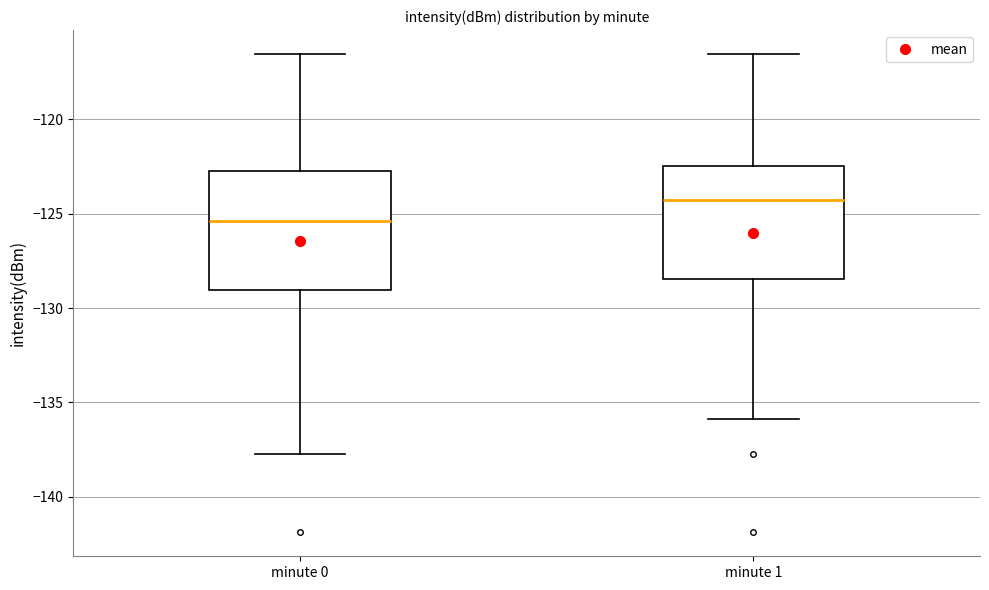

Reading left to right, read every box against the y-axis: the position of its median line, the range the box covers, and the ends of its whiskers. The values are not printed on the chart, so give them approximately, as read against the axis.

minute 0: median -125.5, box -129.0 to -122.5, whiskers -137.5 to -116.5
minute 1: median -124.5, box -128.5 to -122.5, whiskers -136.0 to -116.5